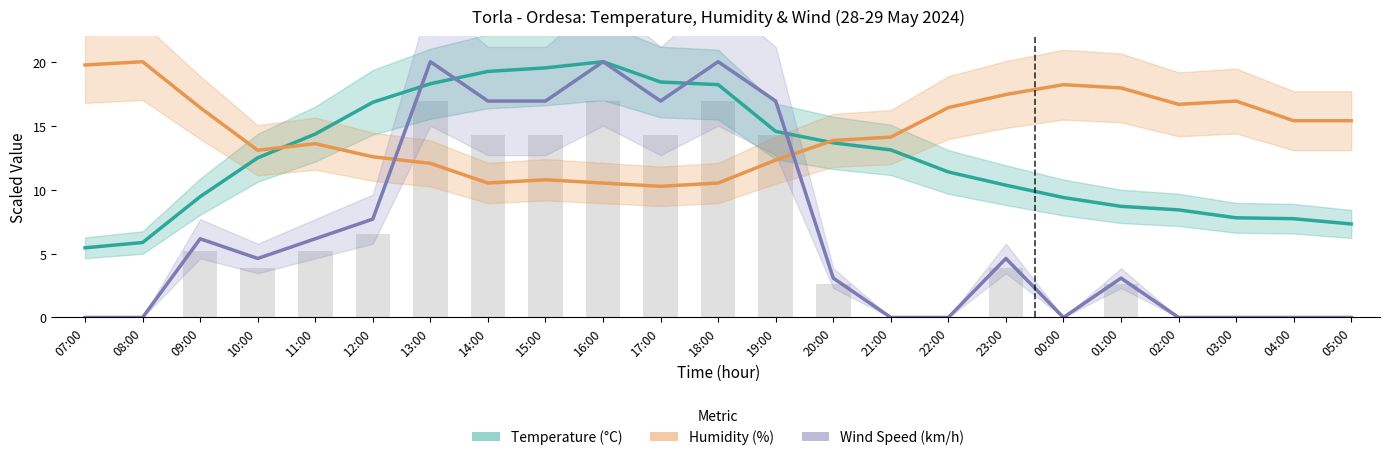

What is the label of the 6th bar from the right?

00:00